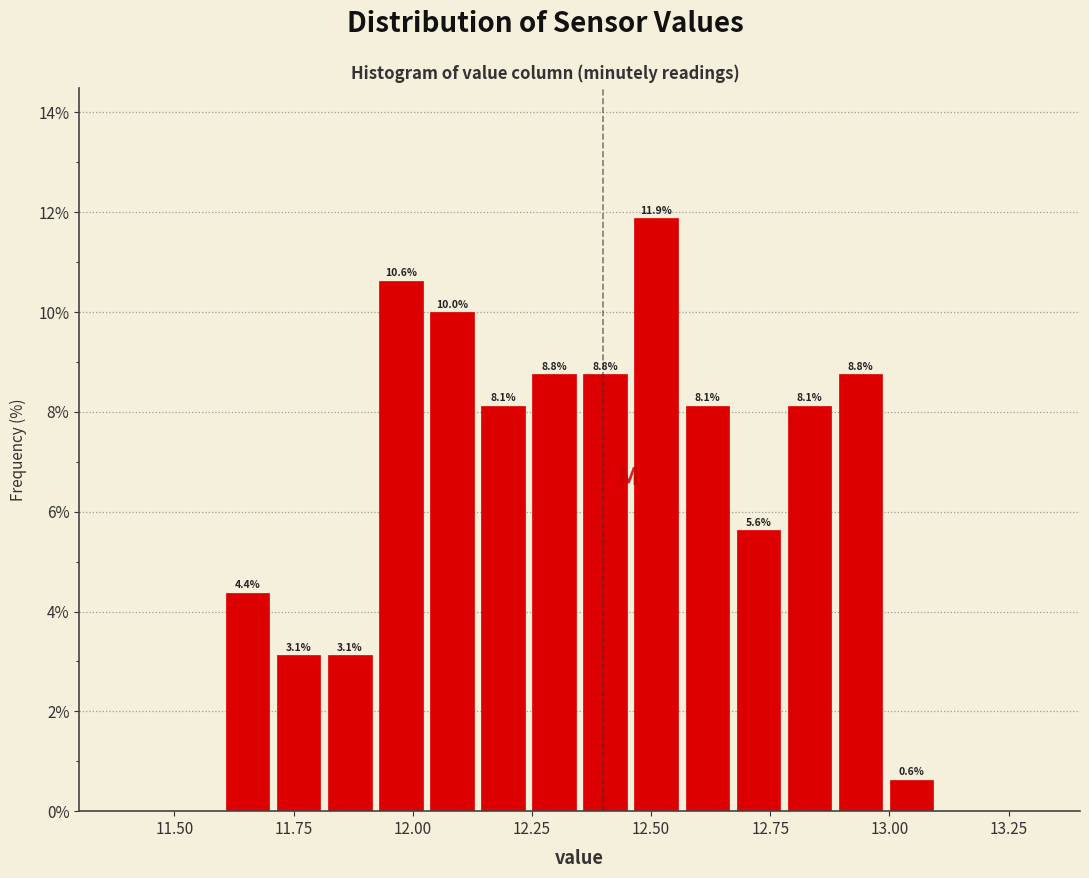

Around what value on the x-axis is the tallest bar? Give the approximate position of its centre, as read against the axis.

12.50